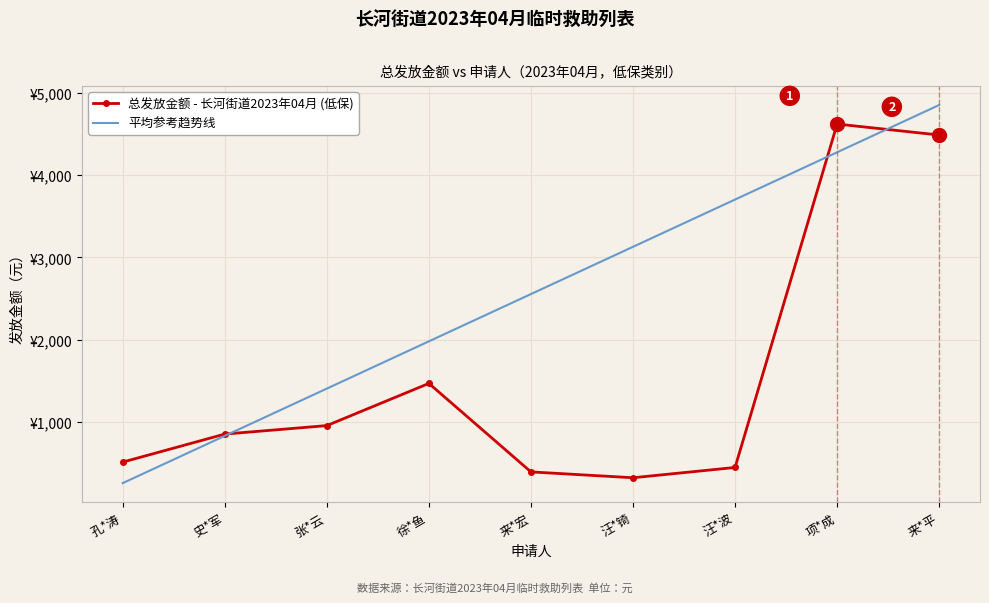

Reading left to right, extract all data points from this chart.

总发放金额 - 长河街道2023年04月 (低保): 孔*涛=516.0	史*军=856.0	张*云=959.0	徐*鱼=1471.0	来*宏=397.0	汪*锜=326.0	汪*波=451.0	项*成=4619.0	来*平=4486.0
平均参考趋势线: 孔*涛=260.8	史*军=834.4	张*云=1408.1	徐*鱼=1981.7	来*宏=2555.4	汪*锜=3129.0	汪*波=3702.7	项*成=4276.3	来*平=4849.9